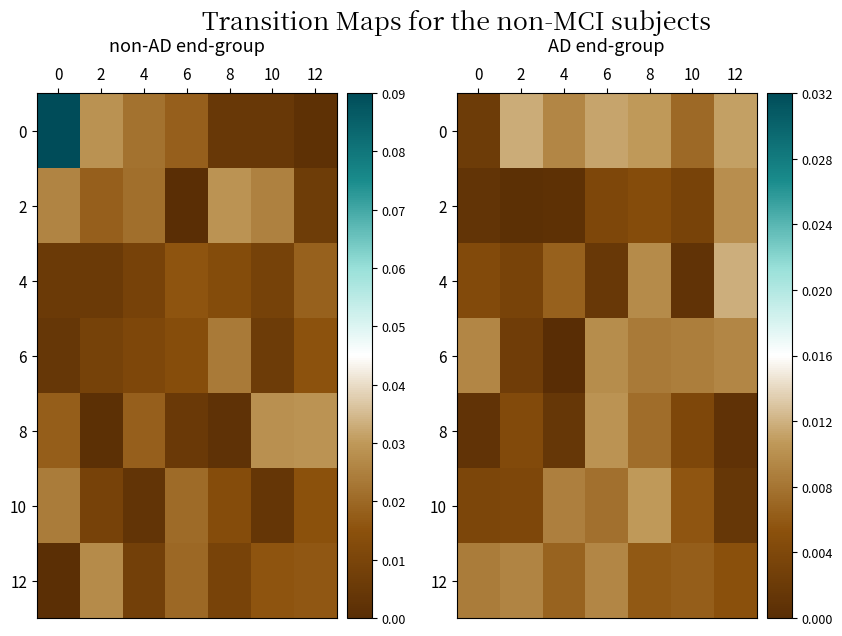

At 6, list the series in order from smallest to largest.

4, 2, 10, 12, 6, 8, 0